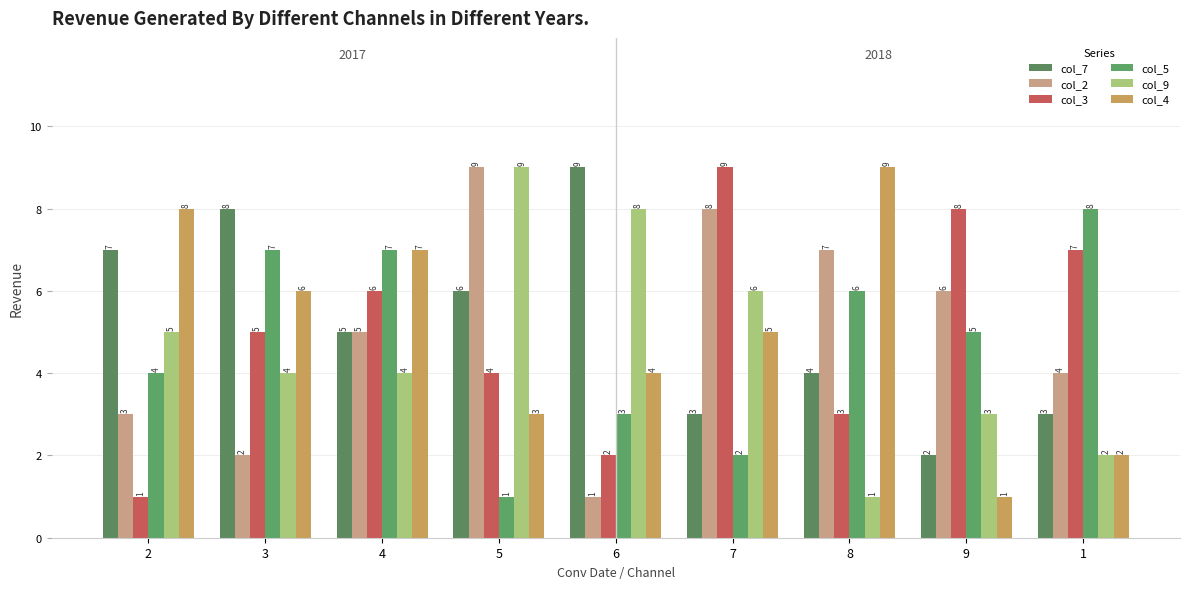

What value does the col_9 series have at 5?

9